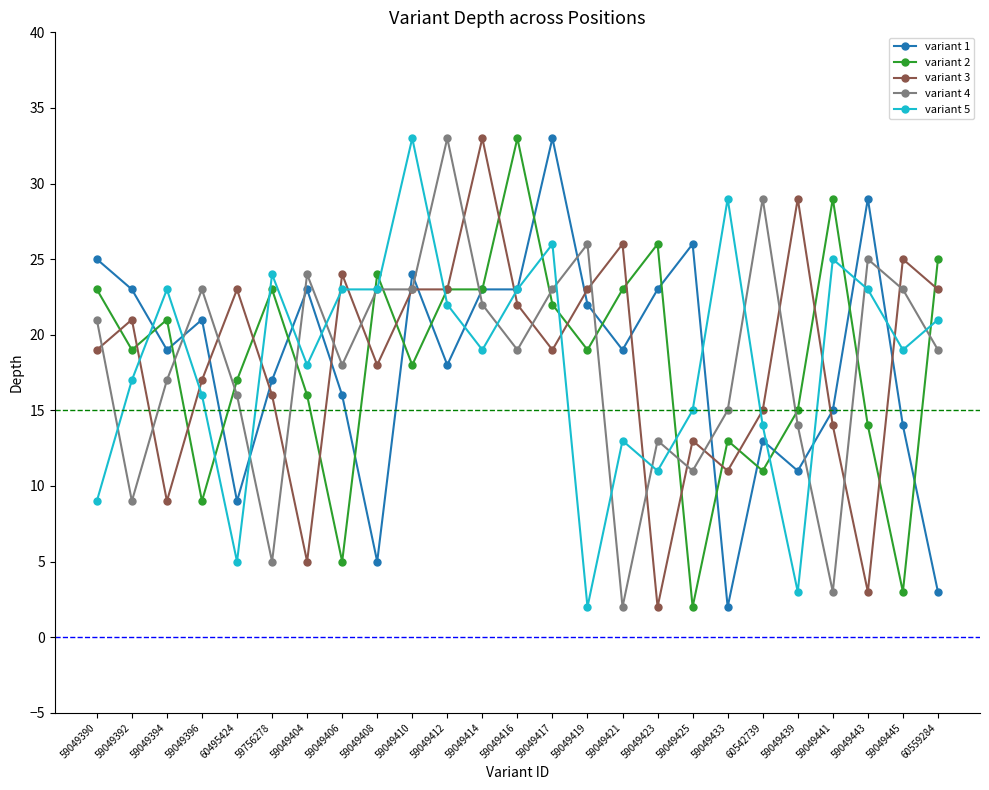

What is the total value across all series at 60559284?

91